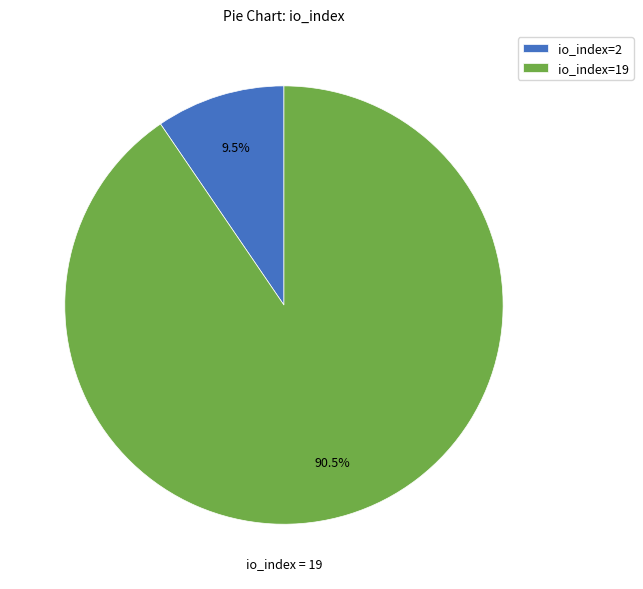

Which category accounts for the majority?

io_index=19